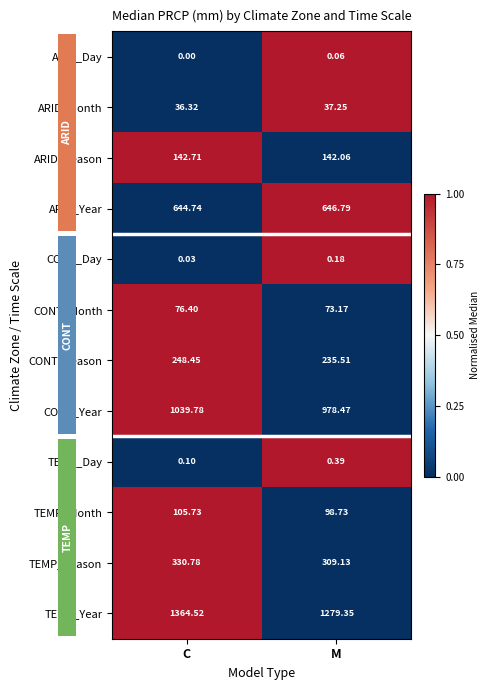

What is the spread (max minus min) of values at M?

1279.3